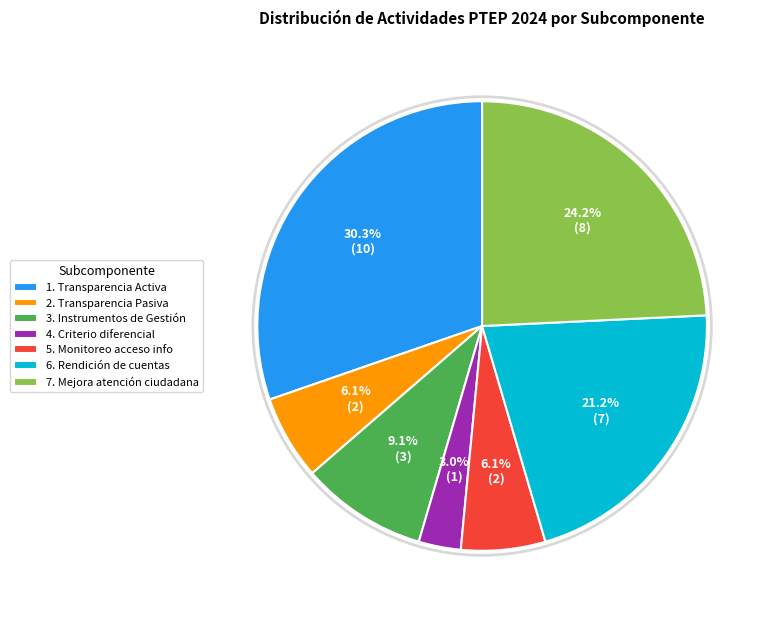

The 1. Transparencia Activa slice represents 19% of the pie. True or false?

False